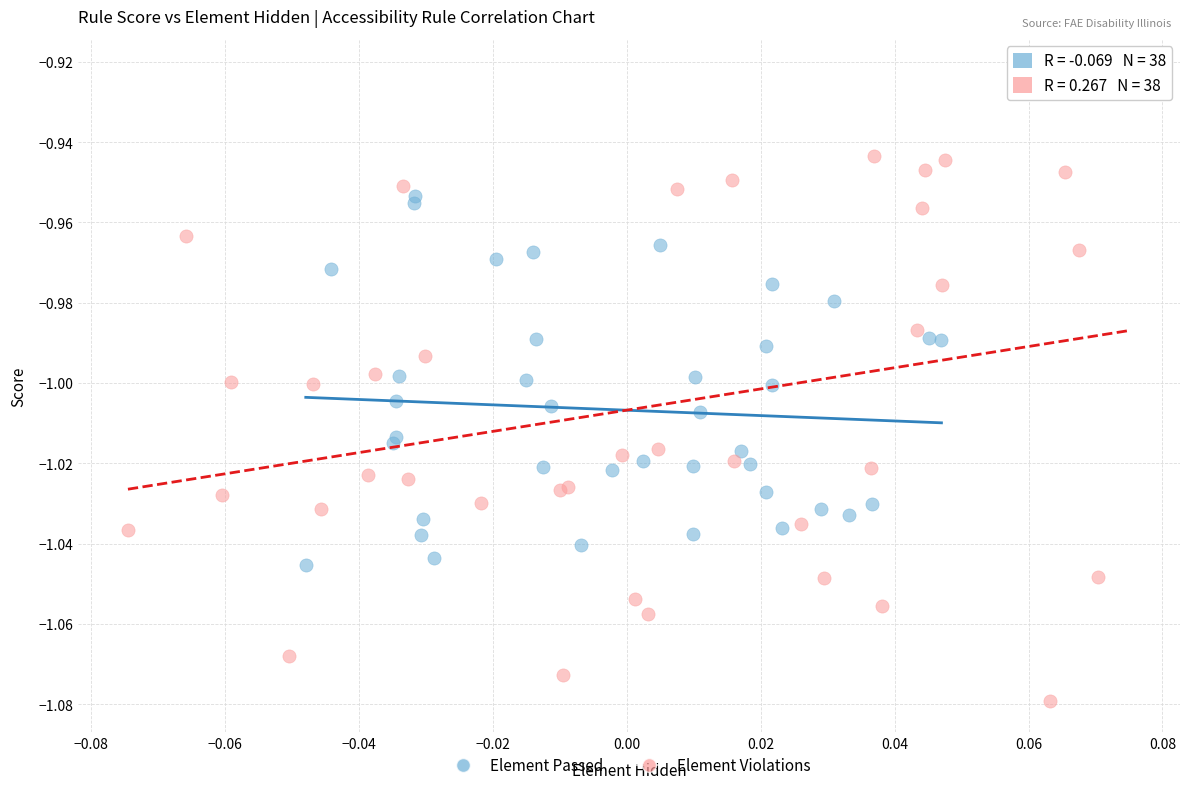

Which series reaches the maximum Y coordinate?

Element Violations